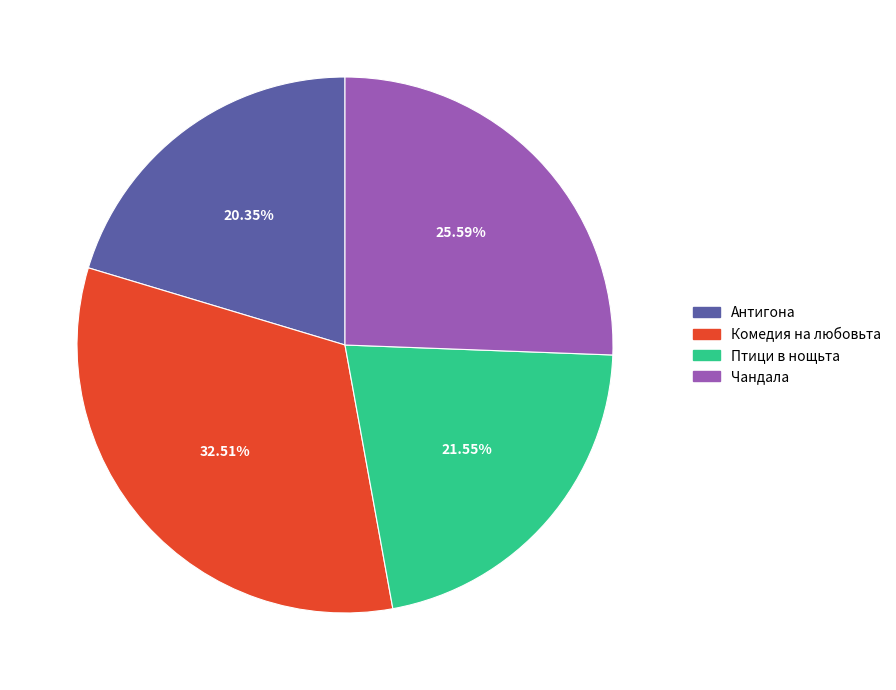

What percentage is the Птици в нощьта slice, to the nearest percent?

22%